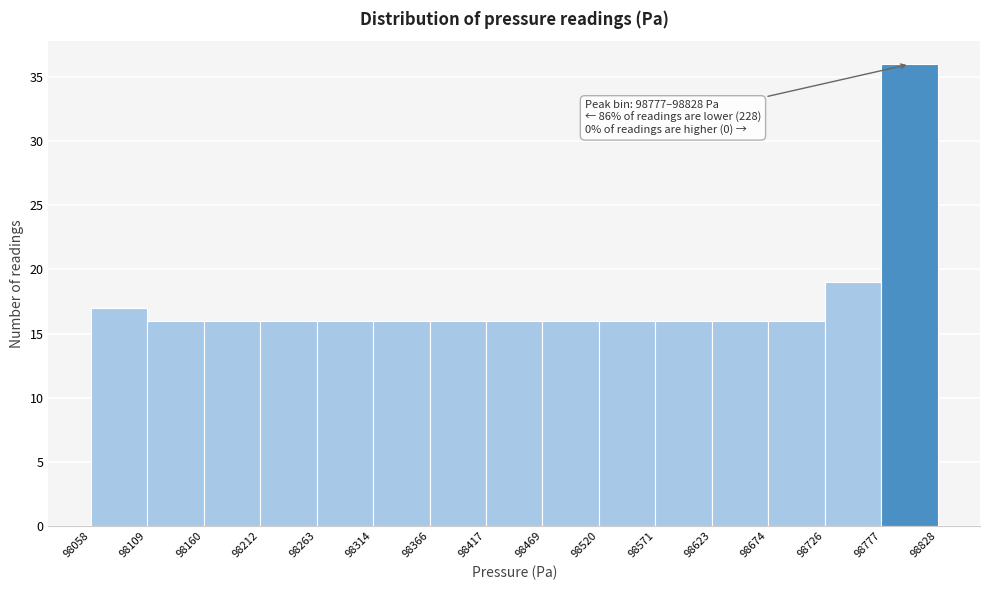

Over which range of the x-axis is the bar tallest?

98777 to 98828